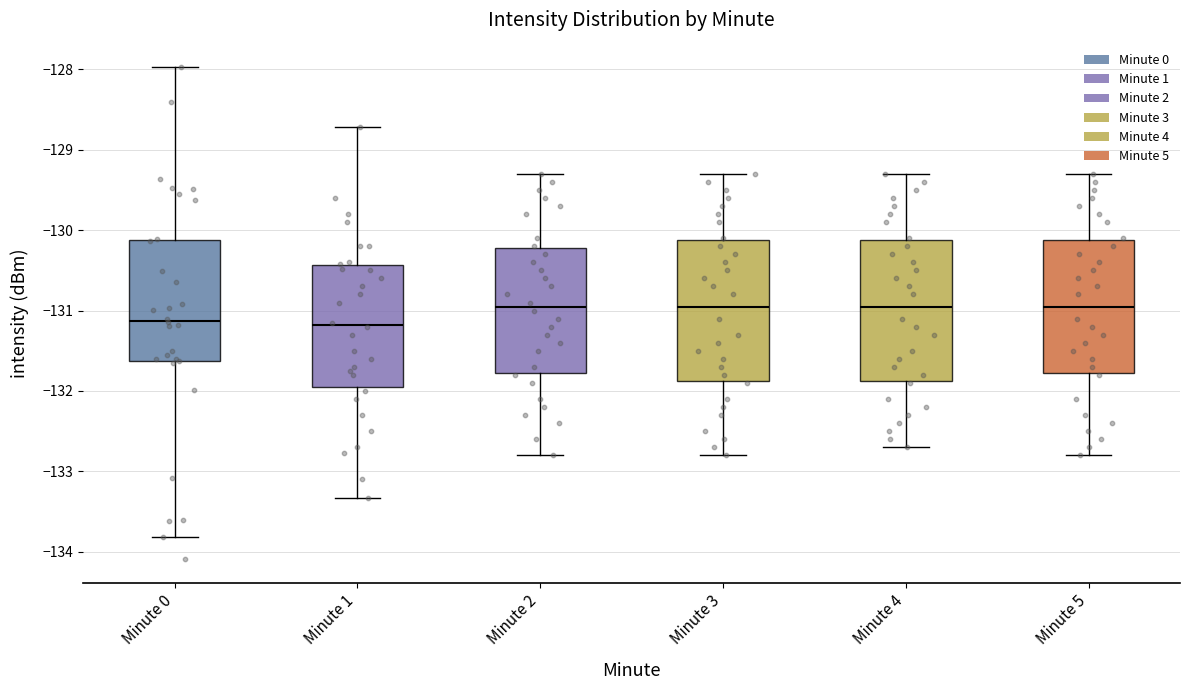

Reading left to right, transcribe this box plot: for each box, give where its median line is, the range the box spans, and where its two whiskers end, as read against the y-axis. The values are not printed on the chart, so give them approximately, as read against the axis.

Minute 0: median -131.1, box -131.6 to -130.1, whiskers -133.8 to -128.0
Minute 1: median -131.2, box -131.9 to -130.4, whiskers -133.3 to -128.7
Minute 2: median -130.9, box -131.8 to -130.2, whiskers -132.8 to -129.3
Minute 3: median -130.9, box -131.9 to -130.1, whiskers -132.8 to -129.3
Minute 4: median -130.9, box -131.9 to -130.1, whiskers -132.7 to -129.3
Minute 5: median -130.9, box -131.8 to -130.1, whiskers -132.8 to -129.3